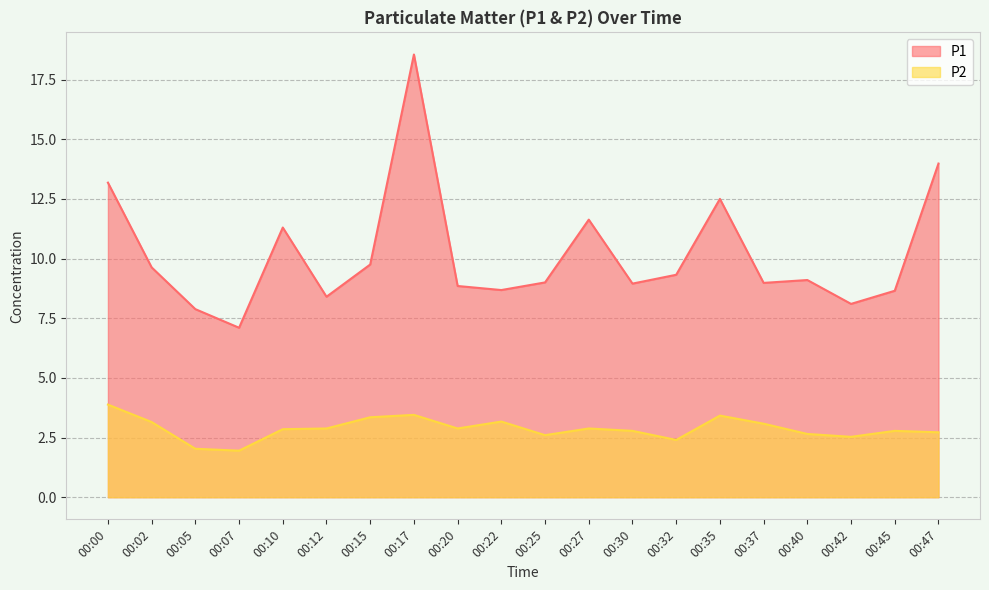

At how many categories does at least one series exceed 14?

1